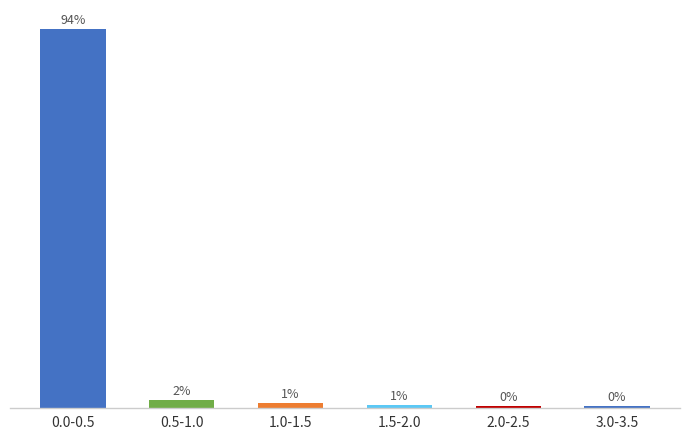

Does the chart contain any negative values?

No